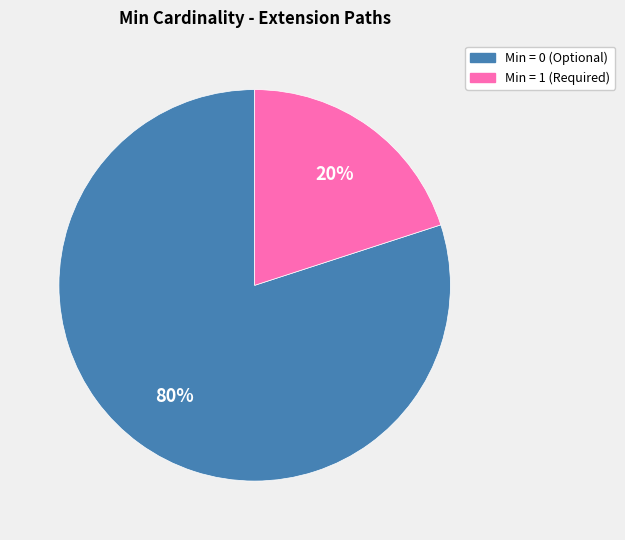

Does any single category account for the majority?

Yes